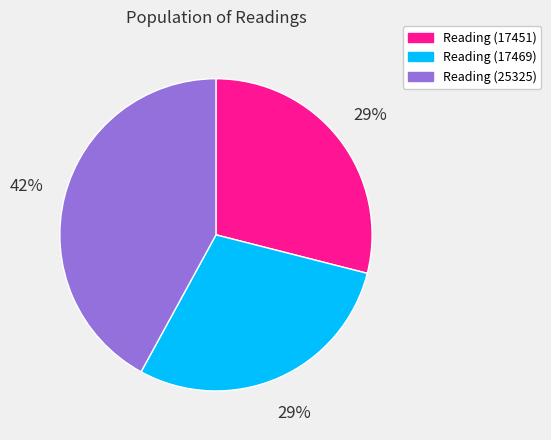

To the nearest percent, what is the average slice percentage?

33%